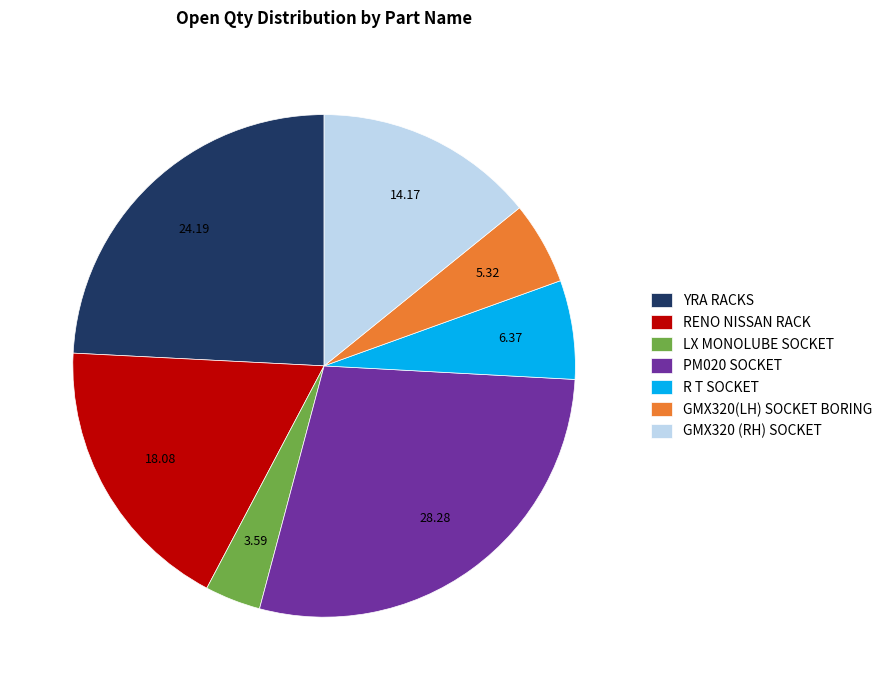

What is the ratio of the value at PM020 SOCKET to the value at GMX320 (RH) SOCKET?

2.0